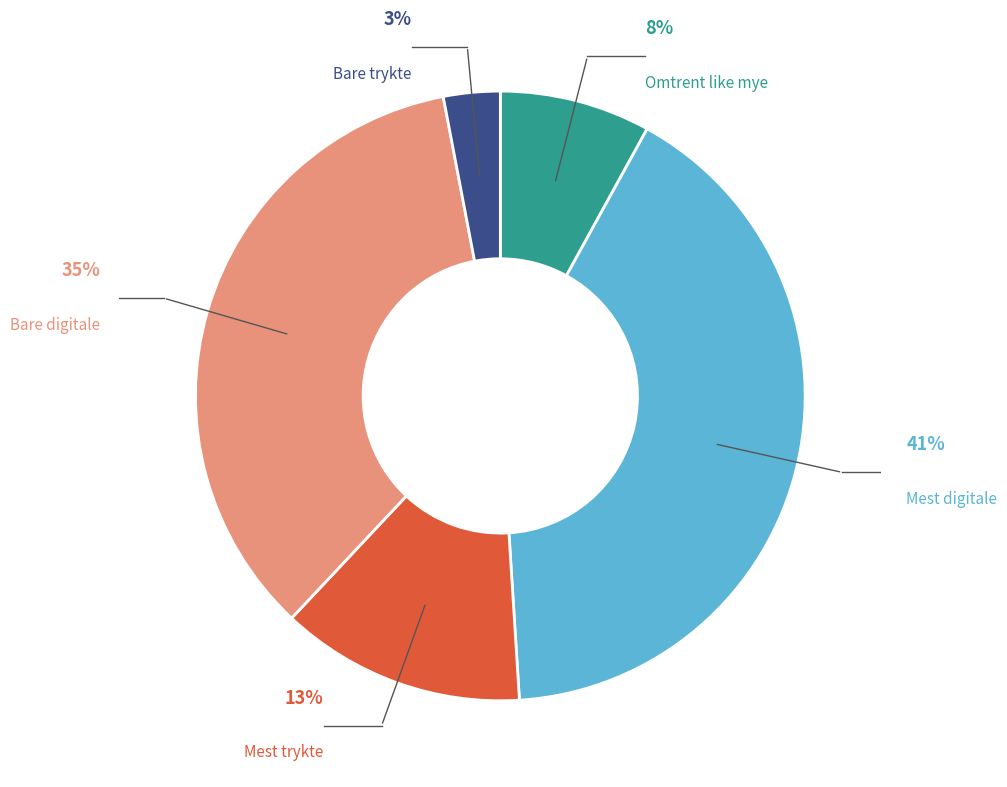

Which slice is the smallest?

Bare trykte læremidler